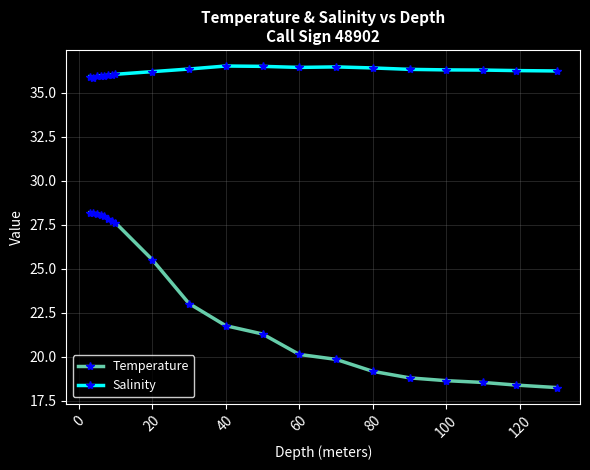

True or false: Temperature and Salinity intersect in this chart.

False